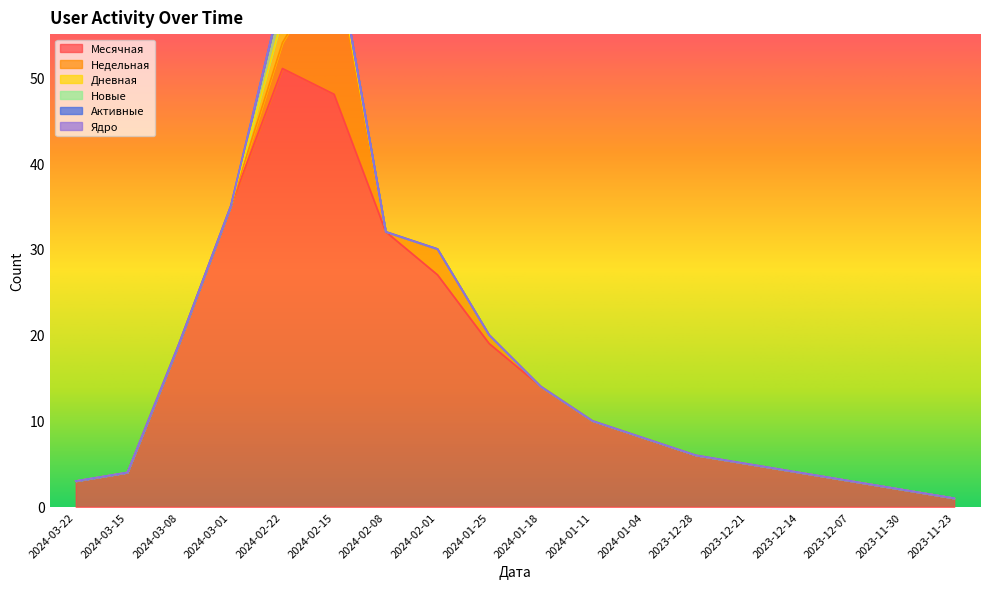

What position from the left is 2024-01-18?

10